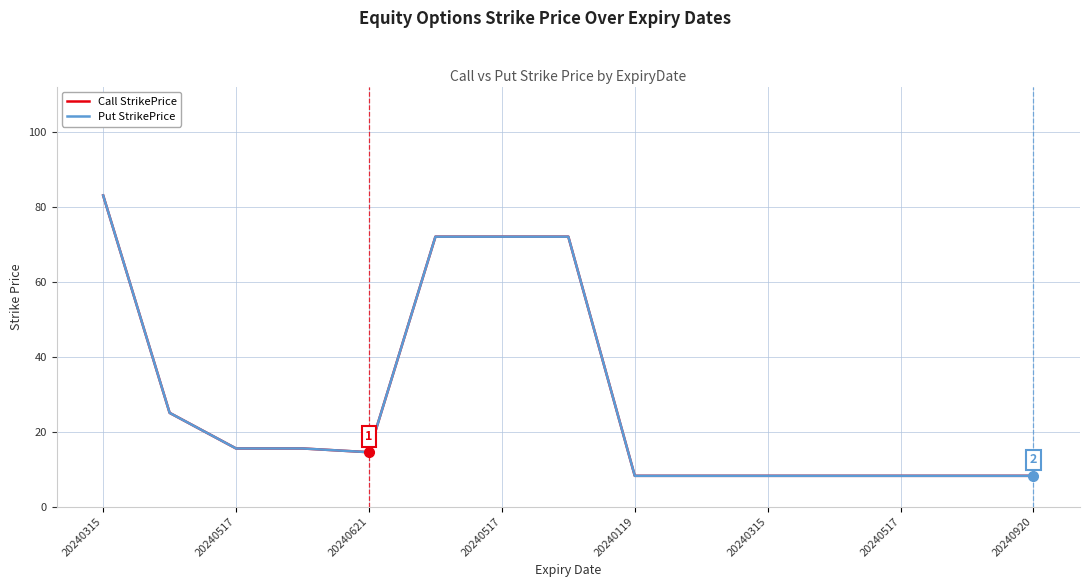

At which label does Call StrikePrice first exceed 14?

20240315